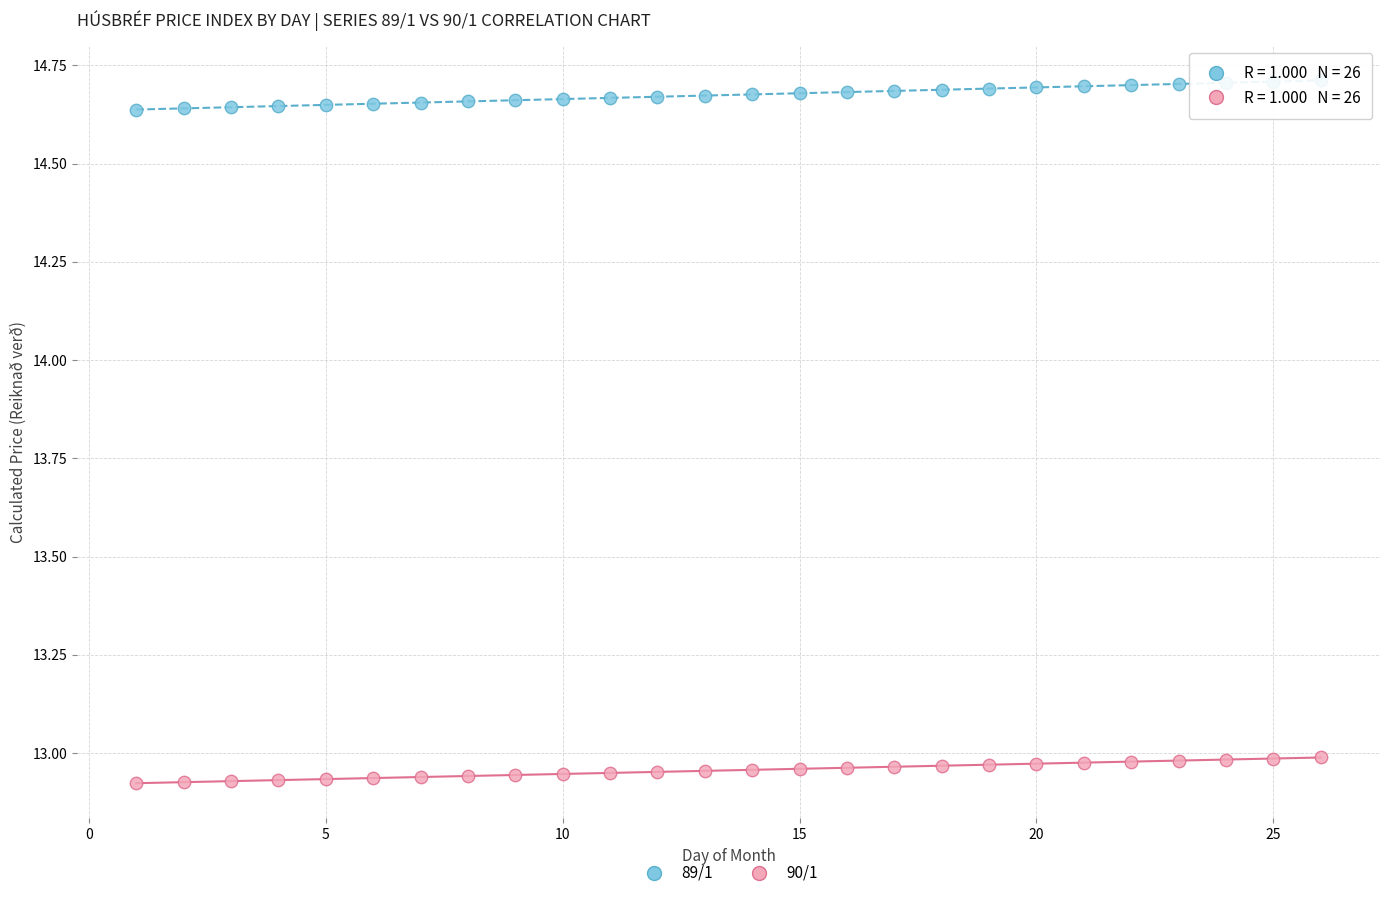

Across all data points, what is the range of X values (max minus min)?

25.0